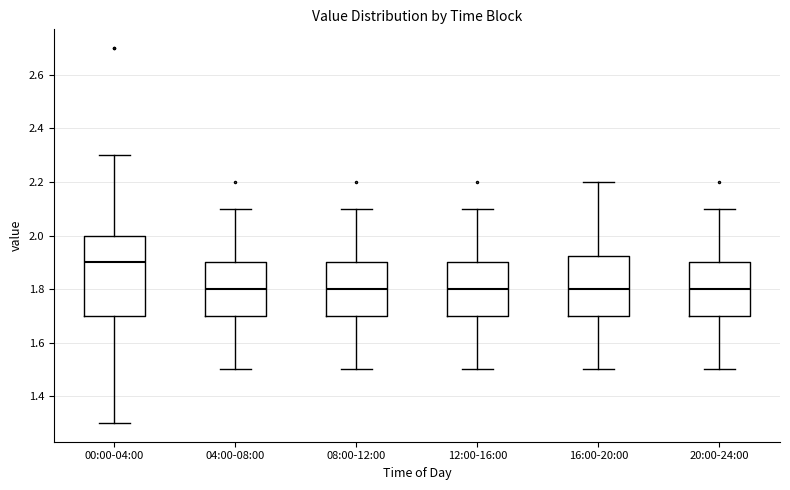

Reading left to right, transcribe this box plot: for each box, give where its median line is, the range the box spans, and where its two whiskers end, as read against the y-axis. The values are not printed on the chart, so give them approximately, as read against the axis.

00:00-04:00: median 1.90, box 1.70 to 2.00, whiskers 1.30 to 2.30
04:00-08:00: median 1.80, box 1.70 to 1.90, whiskers 1.50 to 2.10
08:00-12:00: median 1.80, box 1.70 to 1.90, whiskers 1.50 to 2.10
12:00-16:00: median 1.80, box 1.70 to 1.90, whiskers 1.50 to 2.10
16:00-20:00: median 1.80, box 1.70 to 1.92, whiskers 1.50 to 2.20
20:00-24:00: median 1.80, box 1.70 to 1.90, whiskers 1.50 to 2.10